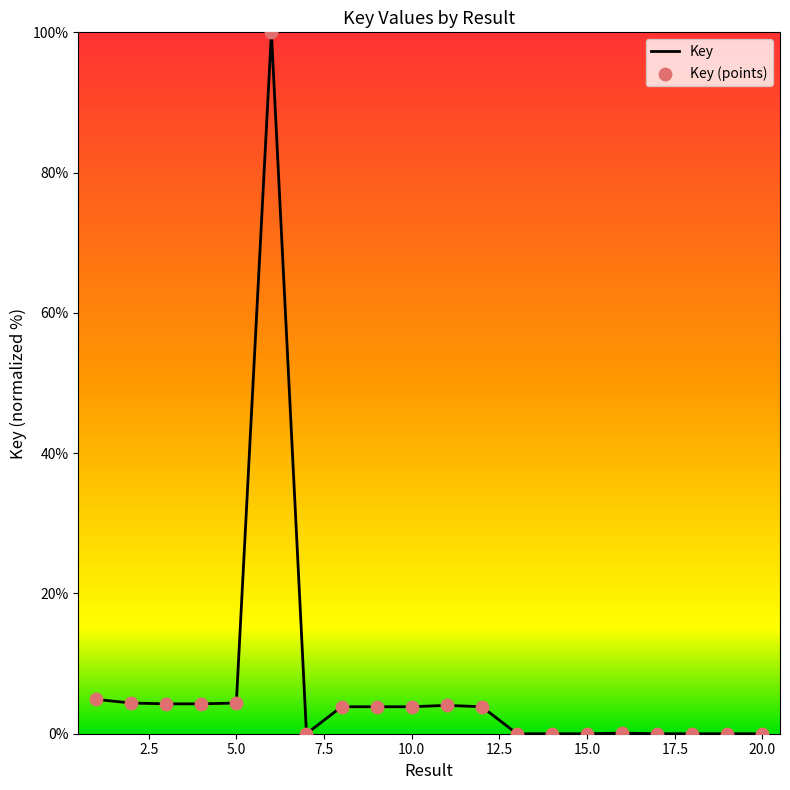

What is the difference between the maximum and minimum values?

100.0